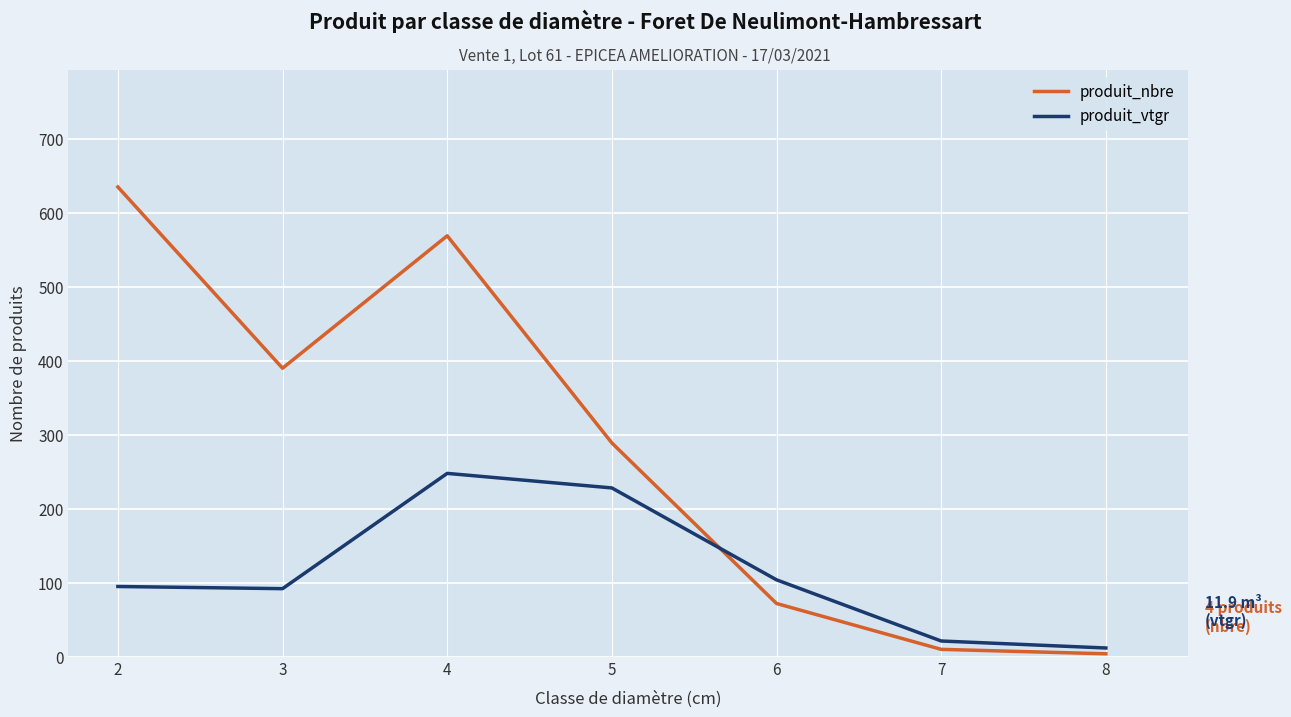

What is the sum of the produit_nbre values at 7 and 2?

645.0